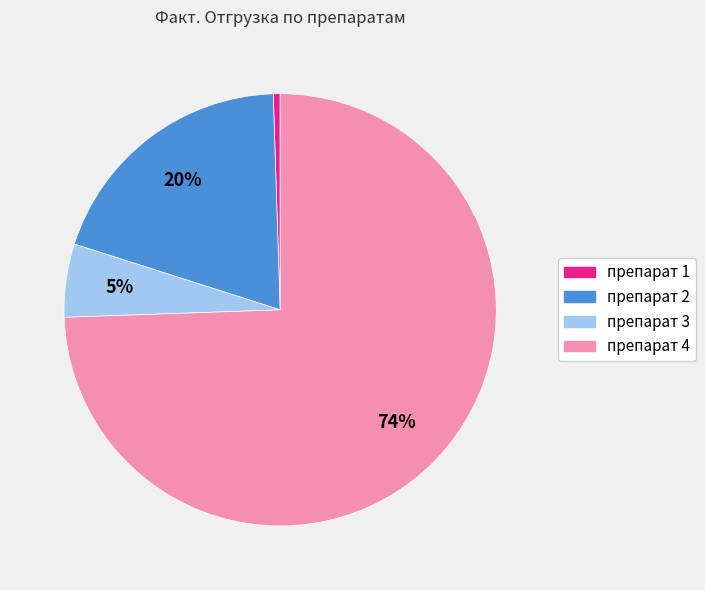

The препарат 4 slice represents 87% of the pie. True or false?

False